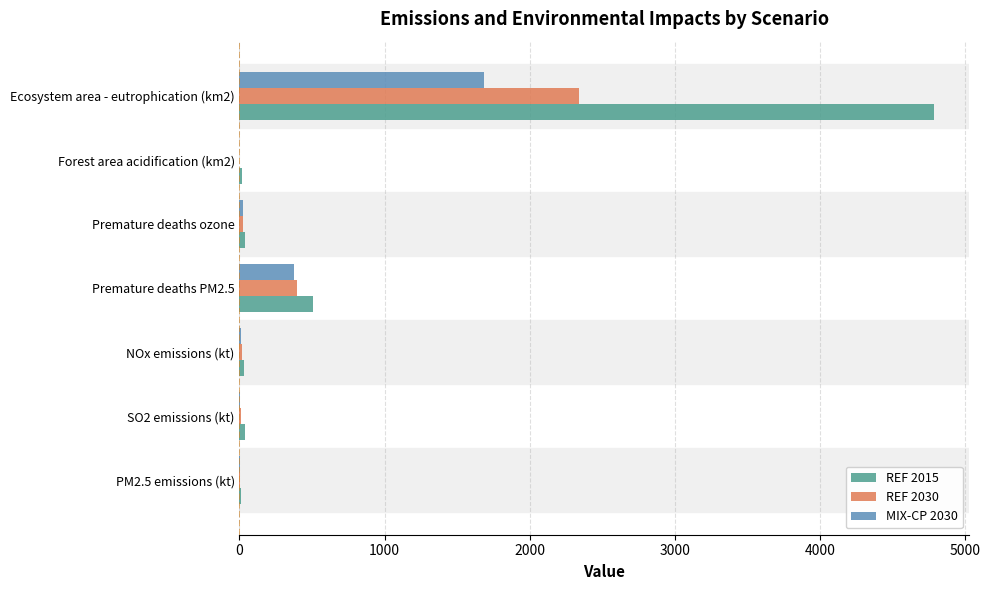

At which label is MIX-CP 2030 closest to 842?

Premature deaths PM2.5